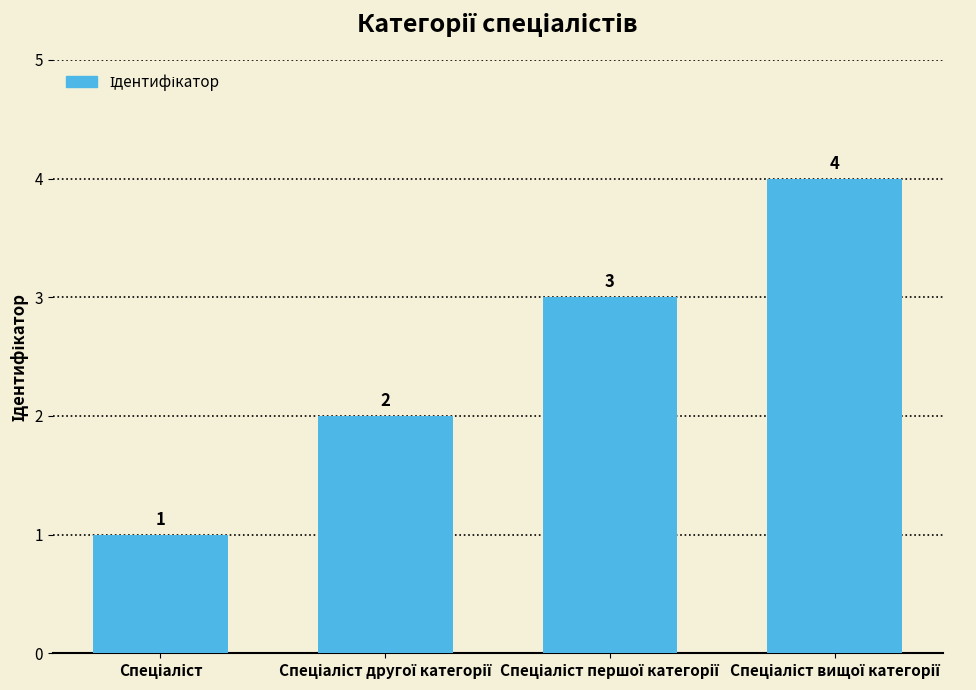

What is the maximum value shown in the chart?

4